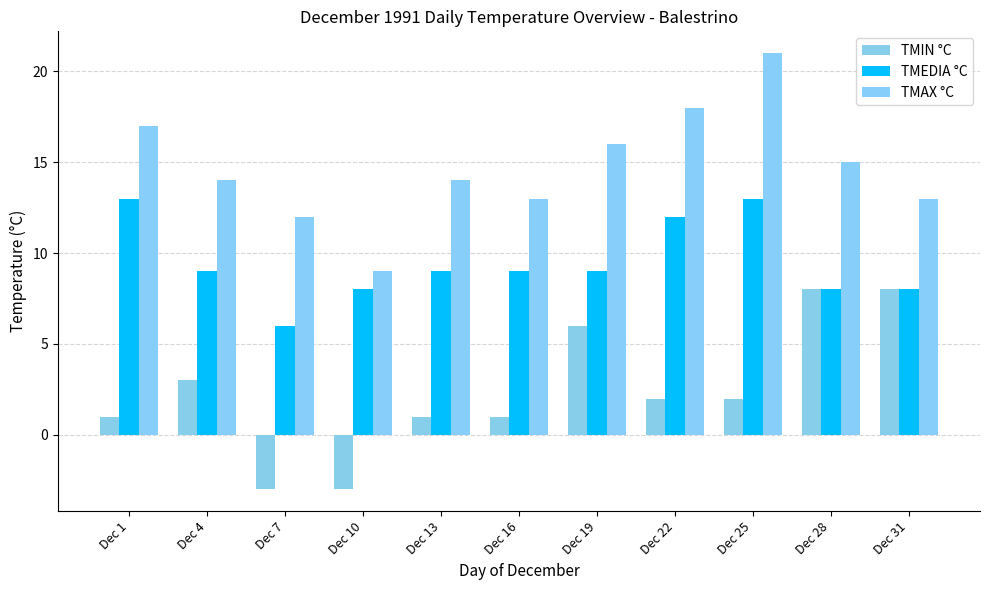

Is it true that TMAX °C equals 14 at Dec 13?

True